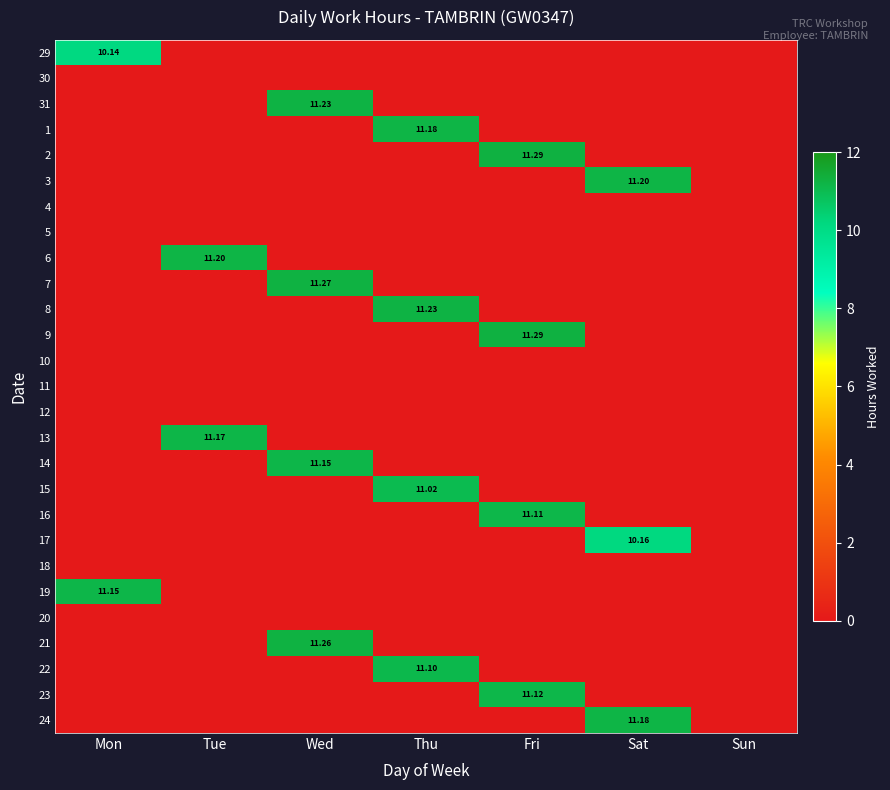

Which category has the highest value across all series?

Fri